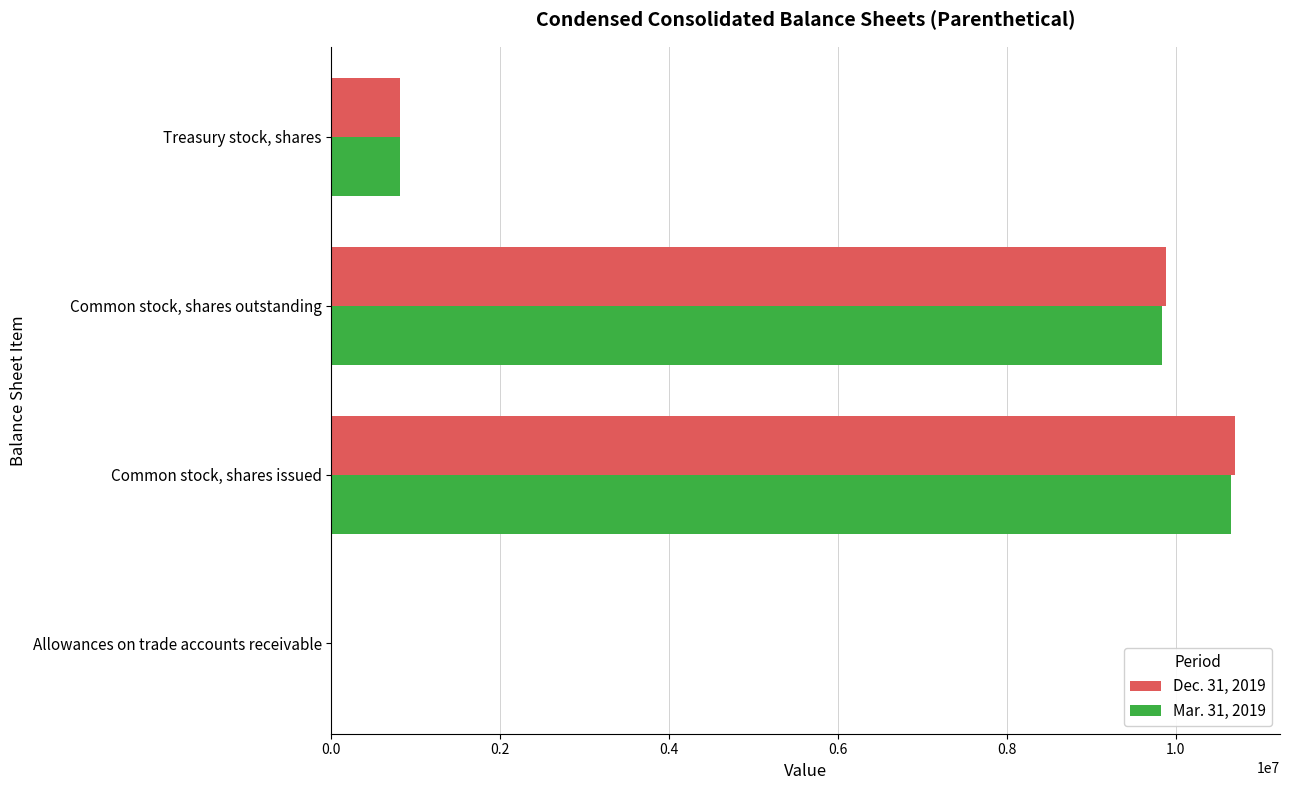

Between Common stock, shares outstanding and Treasury stock, shares, which series saw the biggest shift?

Dec. 31, 2019